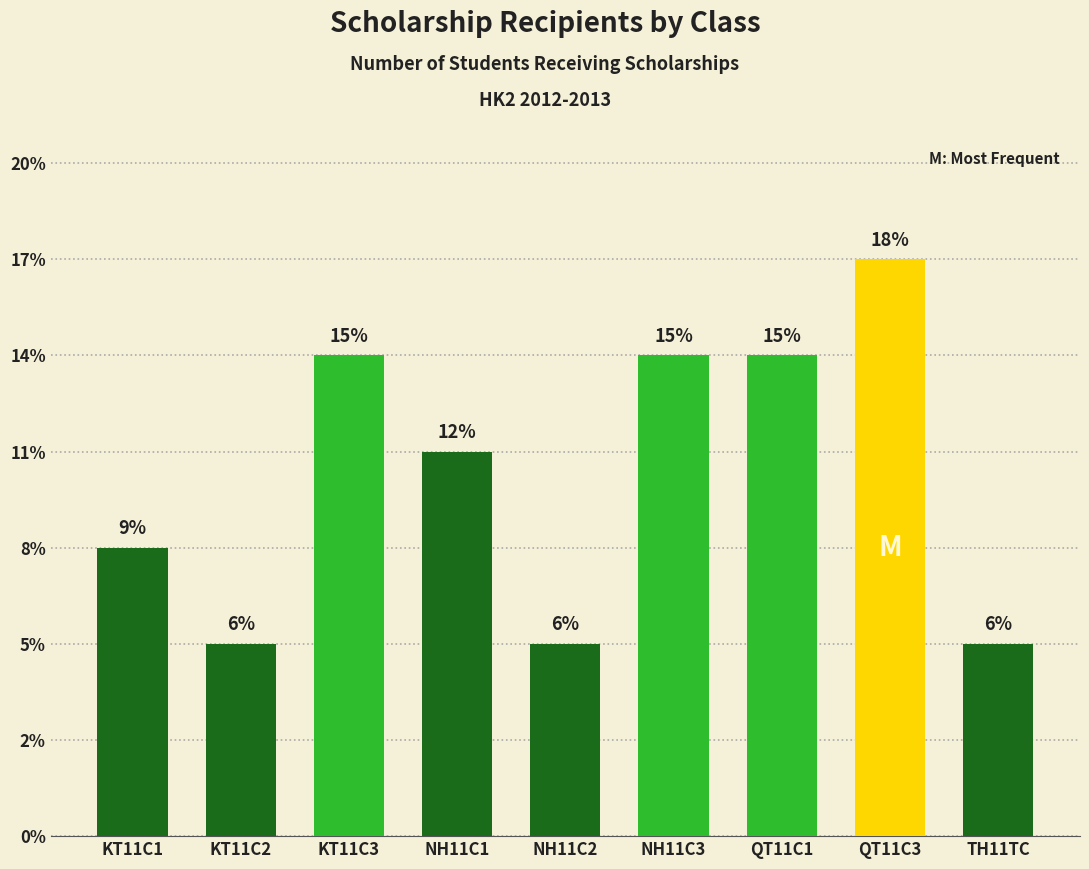

Which label corresponds to the smallest value in the chart?

KT11C2